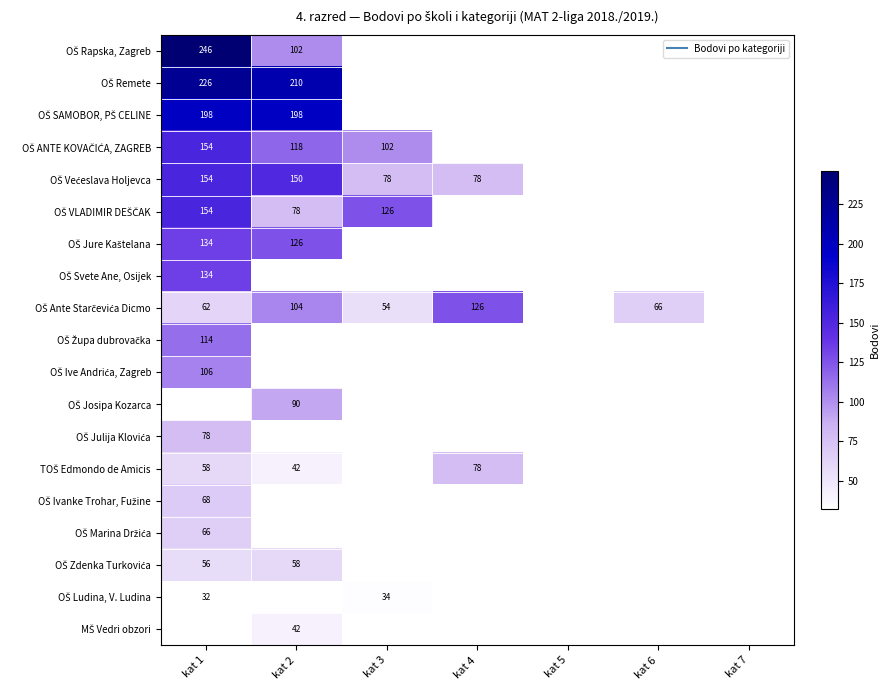

Which category has the lowest value in the OŠ Jure Kaštelana series?

kat 2